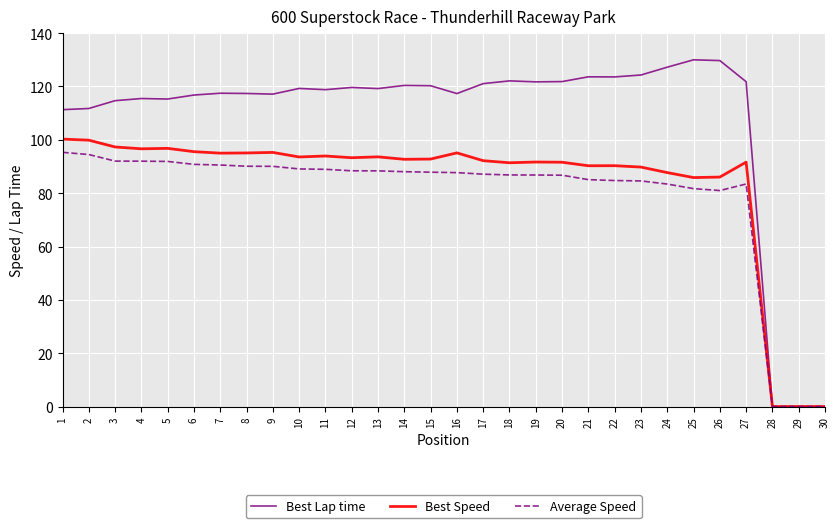

Which series has the widest spread of values?

Best Lap time